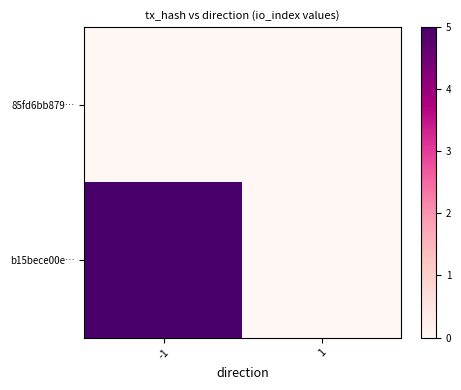

Which series has the largest range (max minus min)?

b15bece00e…